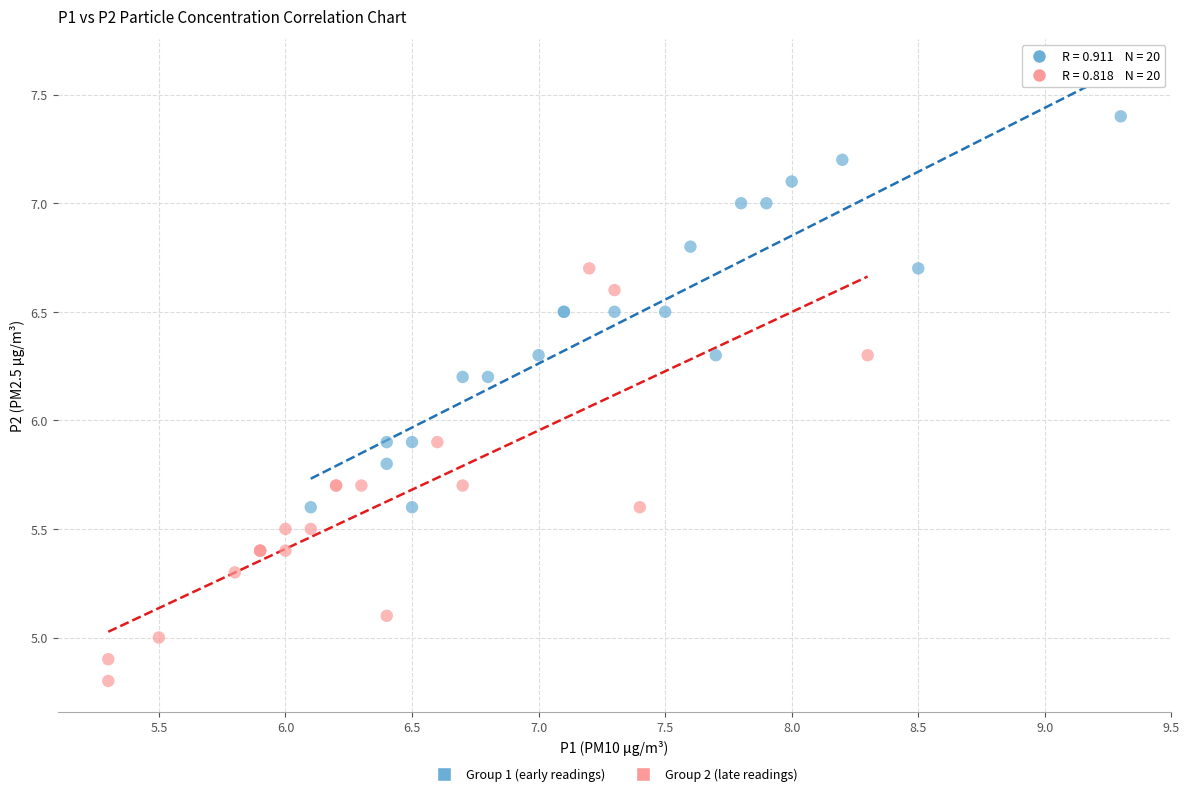

Which series has the largest Y range (max minus min)?

Group 2 (late readings)